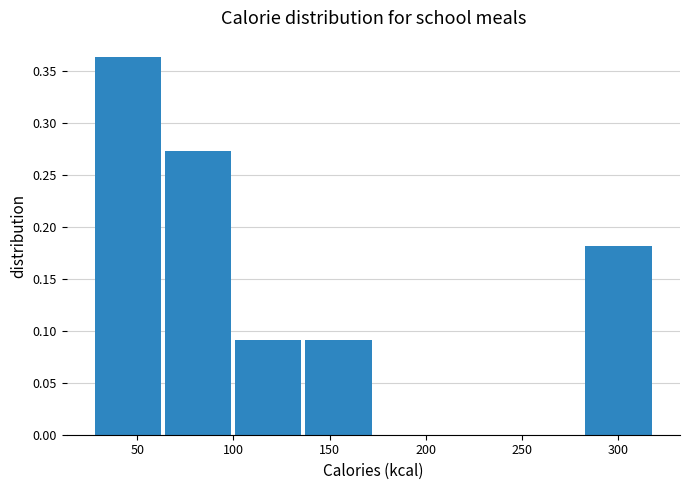

How tall is the bar that spans 25 to 65 on the x-axis? Neither the bar edges nor the heights are printed on the chart, so give them approximately, as read against the axes.

0.365